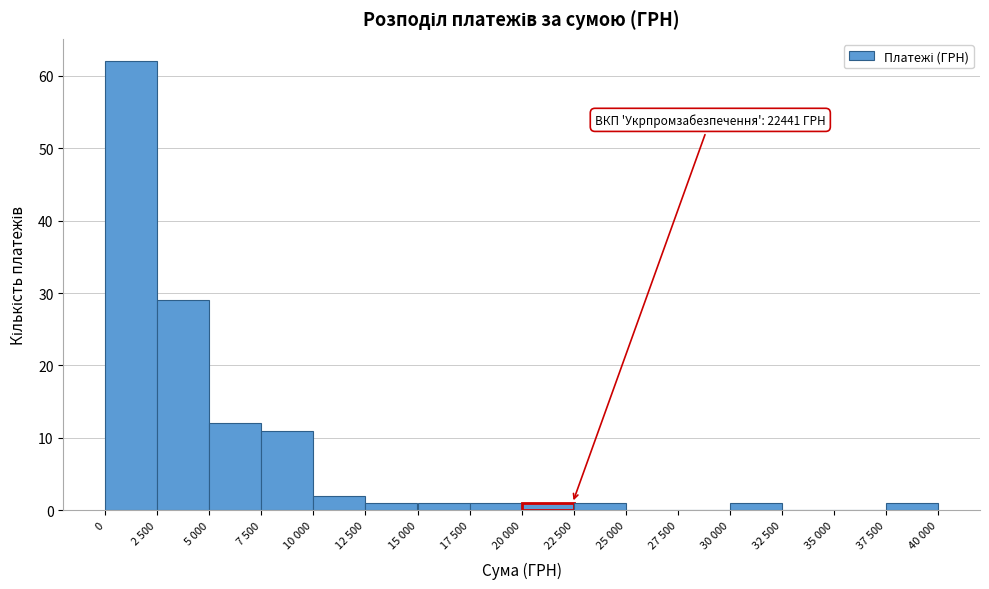

Reading left to right, list all the values displayed in this chart.

0=62	2 500=29	5 000=12	7 500=11	10 000=2	12 500=1	15 000=1	17 500=1	20 000=1	22 500=1	25 000=0	27 500=0	30 000=1	32 500=0	35 000=0	37 500=1